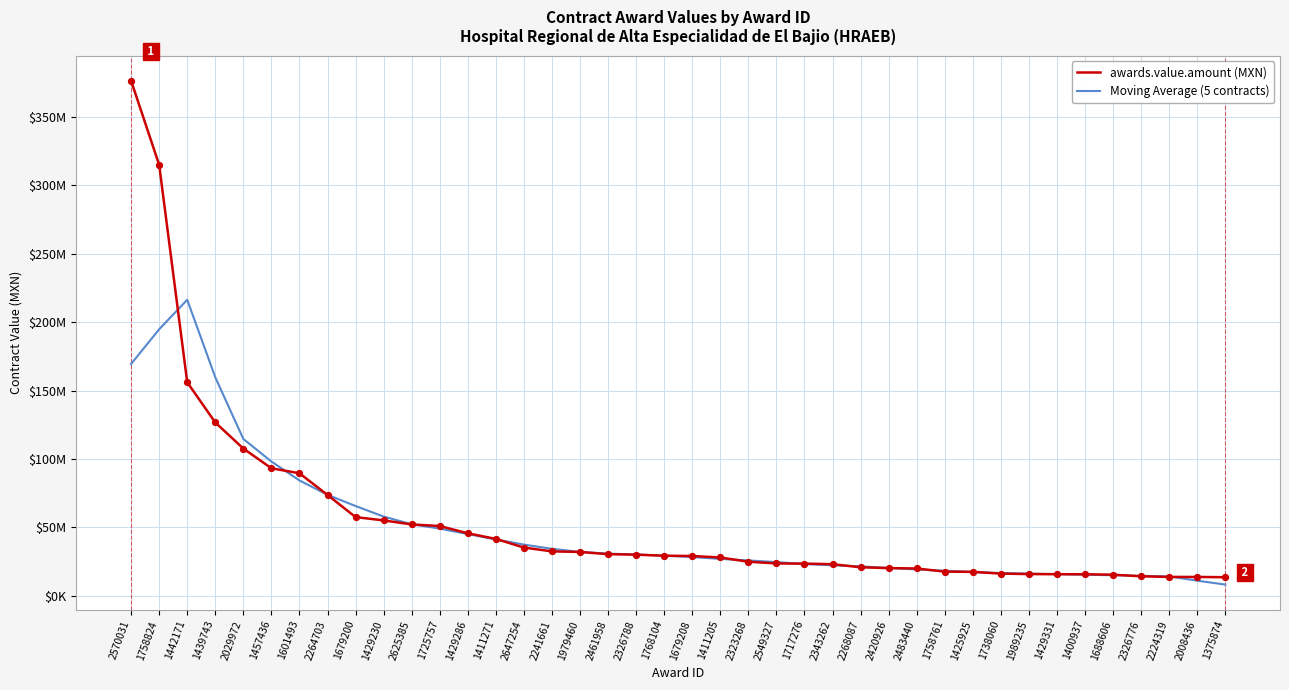

What is the total value across all series at 1688606?

30582539.2